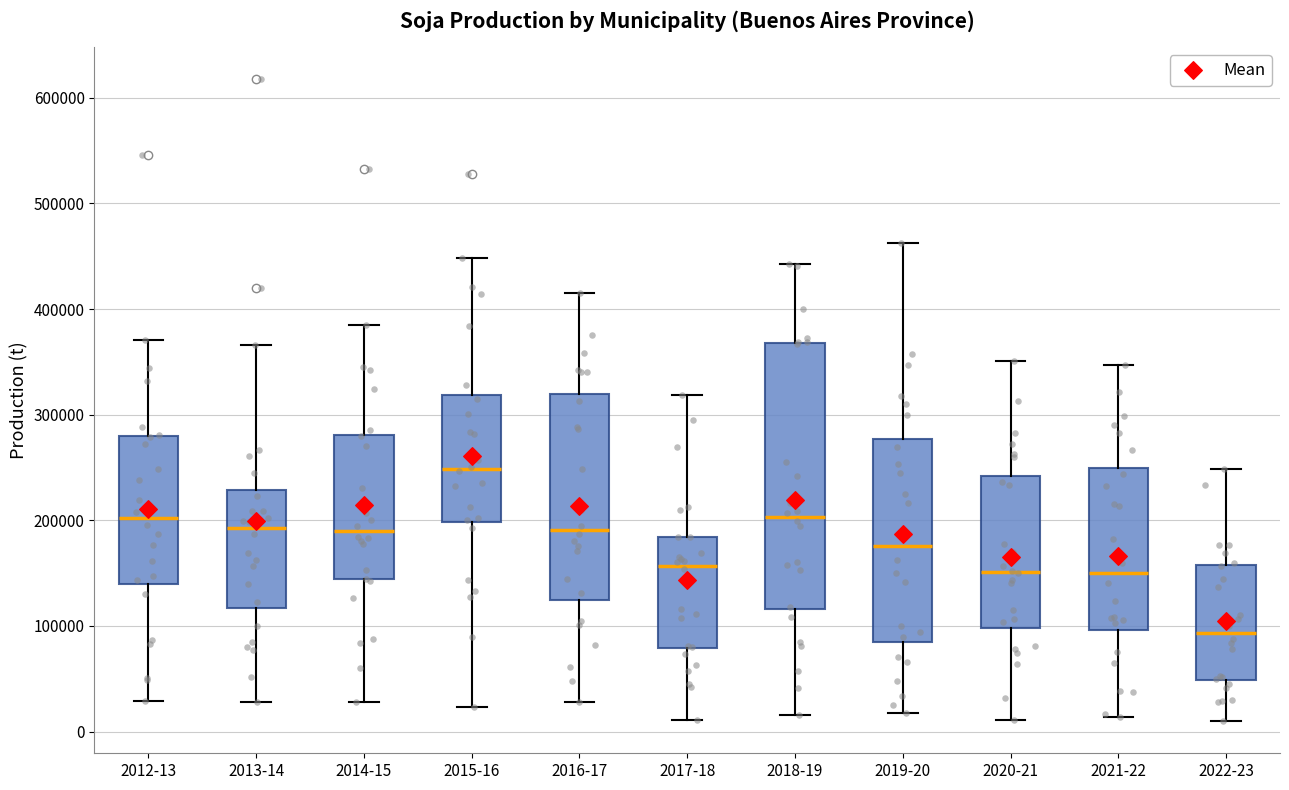

Comparing the boxes themselves (not the whiskers), which one is the tallest?

2018-19